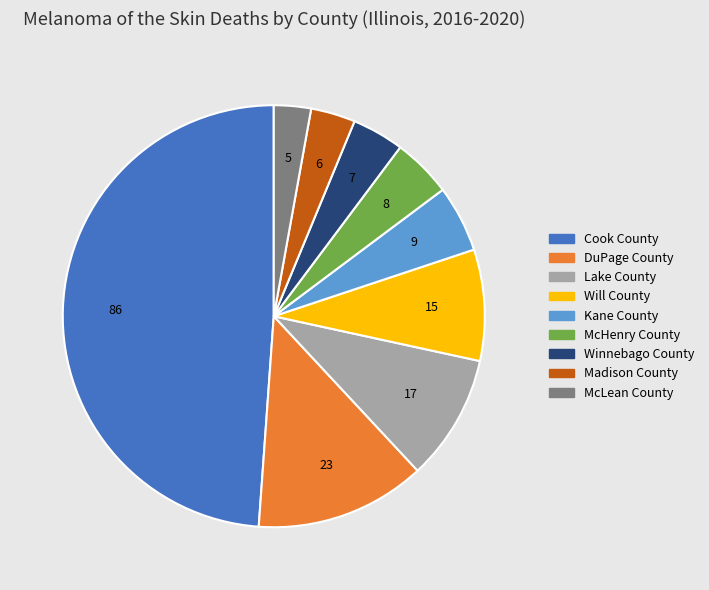

What is the smallest slice in the pie chart?

McLean County